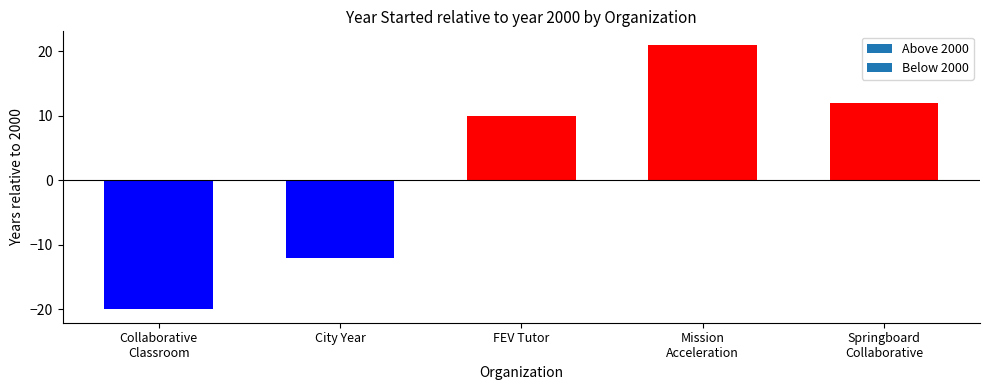

What is the sum of all values?

11